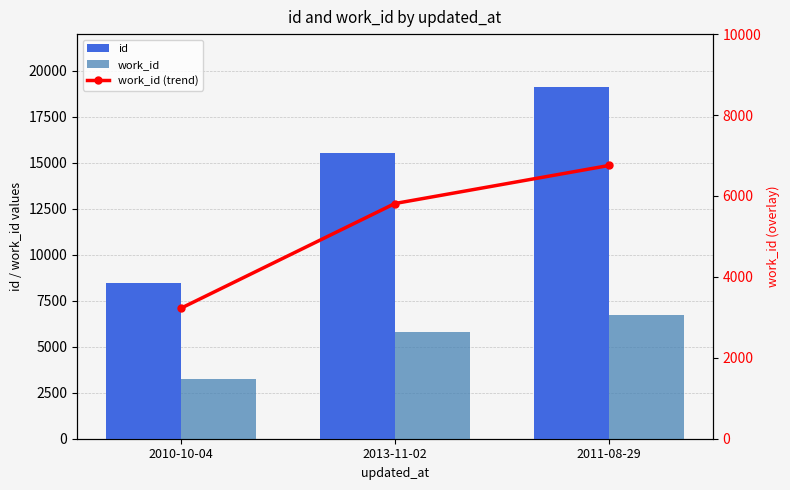

What is the label of the 3rd bar from the left?

2011-08-29